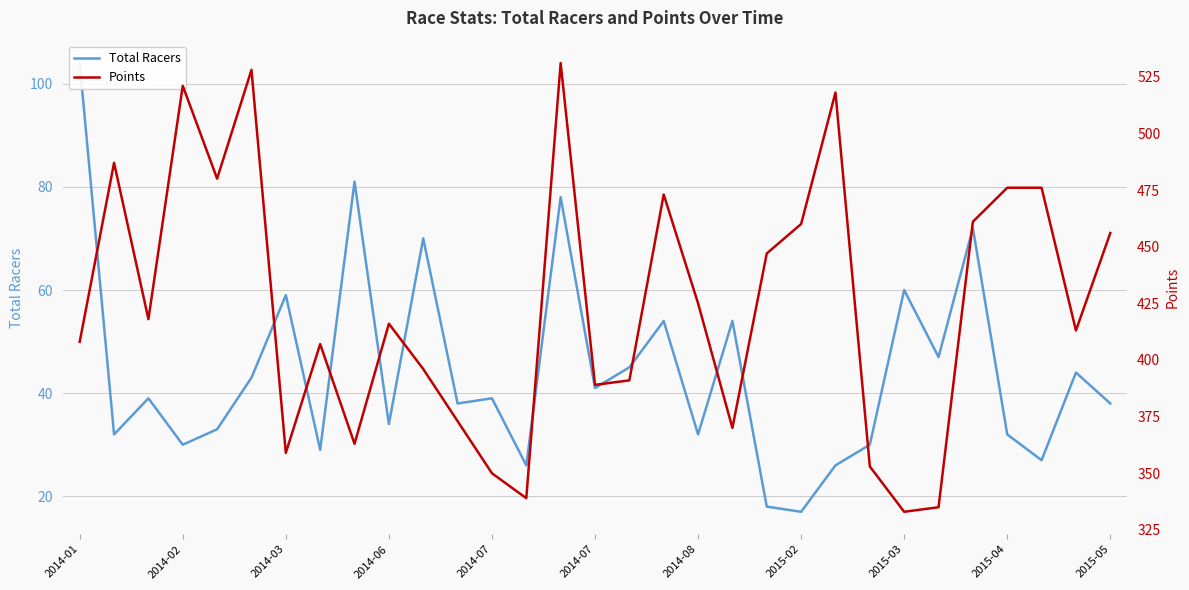

What is the average value of the Total Racers series?

44